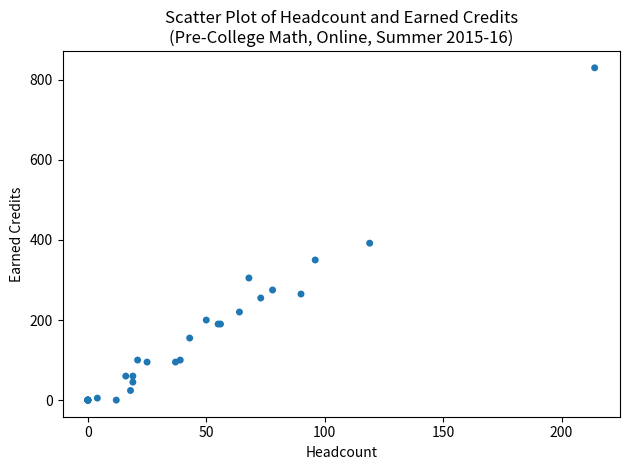

What Y value in the scatter plot is closest to 415?

392